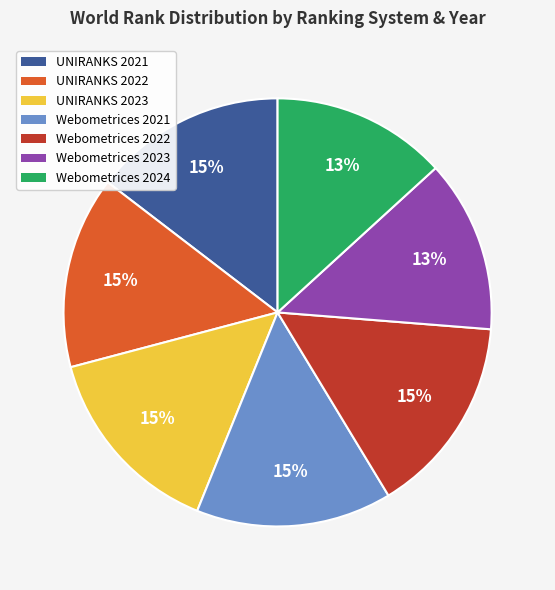

How many segments does this pie chart have?

7